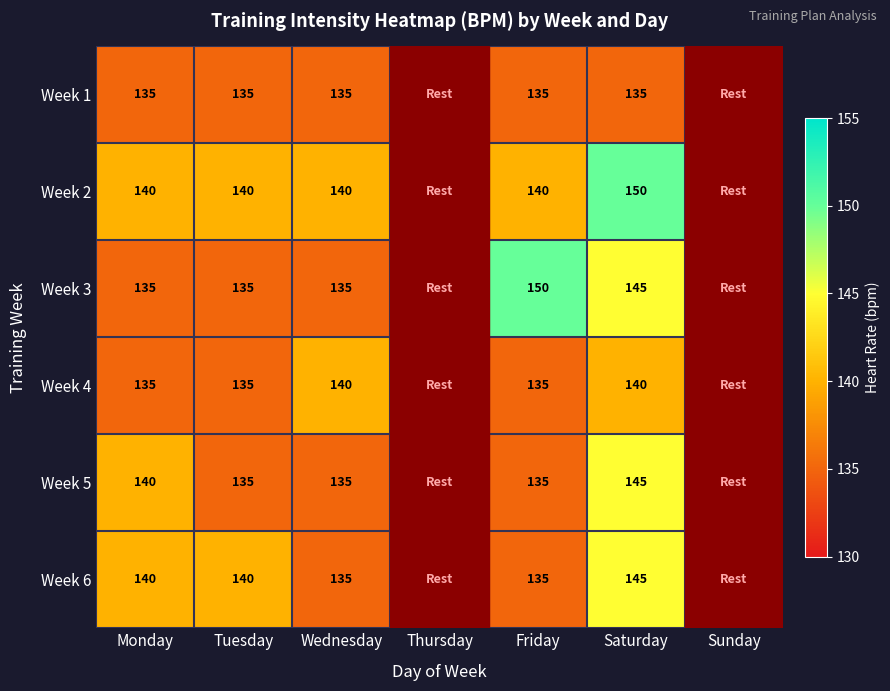

What is the spread (max minus min) of values at Saturday?

15